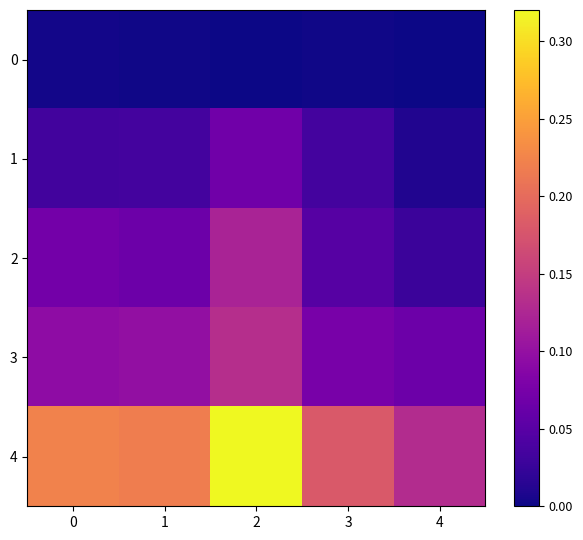

Which series has the largest total across all categories?

4